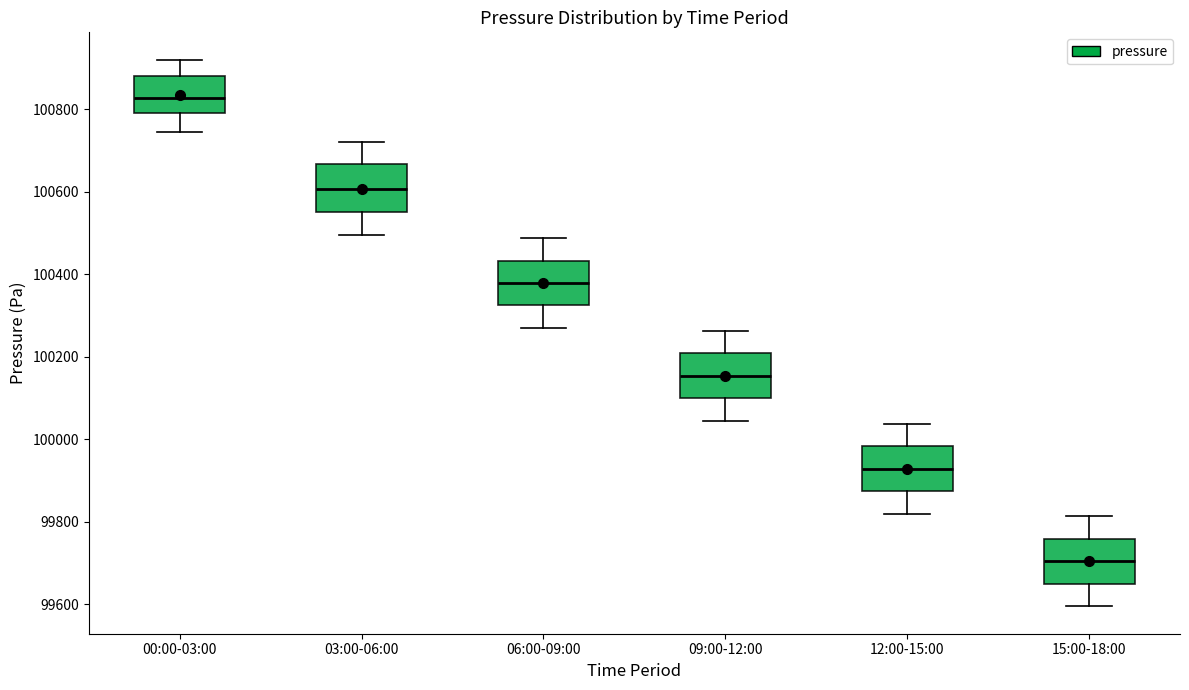

Reading left to right, read every box against the y-axis: the position of its median line, the range the box covers, and the ends of its whiskers. The values are not printed on the chart, so give them approximately, as read against the axis.

00:00-03:00: median 100820, box 100800 to 100880, whiskers 100740 to 100920
03:00-06:00: median 100600, box 100560 to 100660, whiskers 100500 to 100720
06:00-09:00: median 100380, box 100320 to 100440, whiskers 100280 to 100480
09:00-12:00: median 100160, box 100100 to 100200, whiskers 100040 to 100260
12:00-15:00: median 99920, box 99880 to 99980, whiskers 99820 to 100040
15:00-18:00: median 99700, box 99640 to 99760, whiskers 99600 to 99820